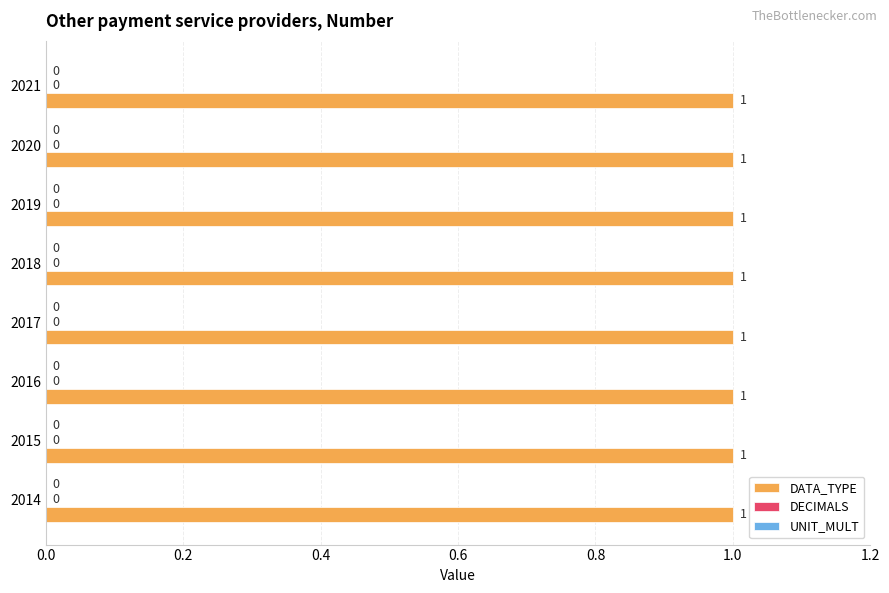

What are all the series names shown in the legend?

DATA_TYPE, DECIMALS, UNIT_MULT